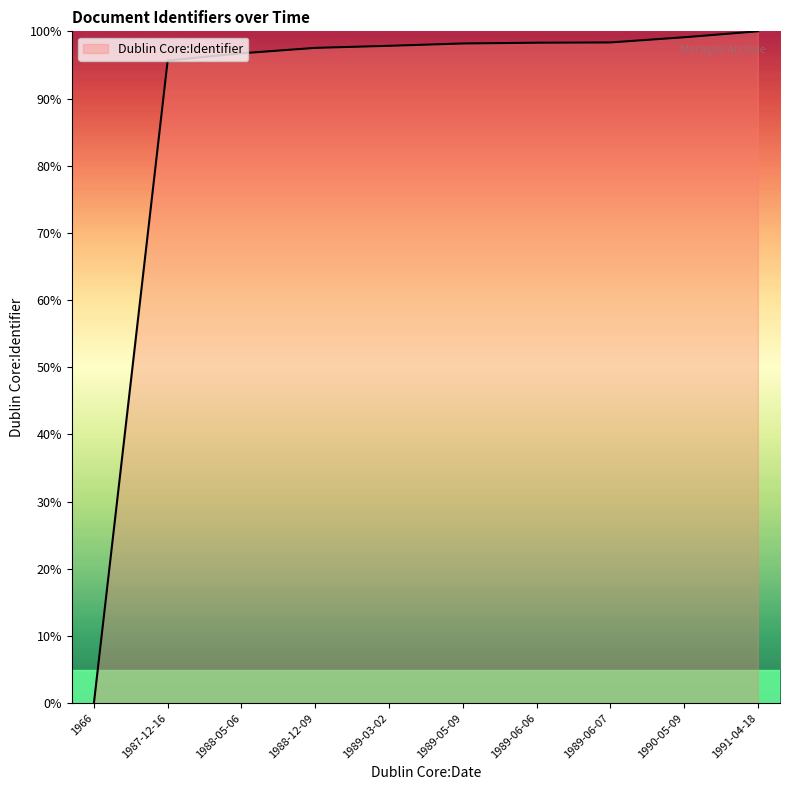

How many categories are shown in the chart?

10